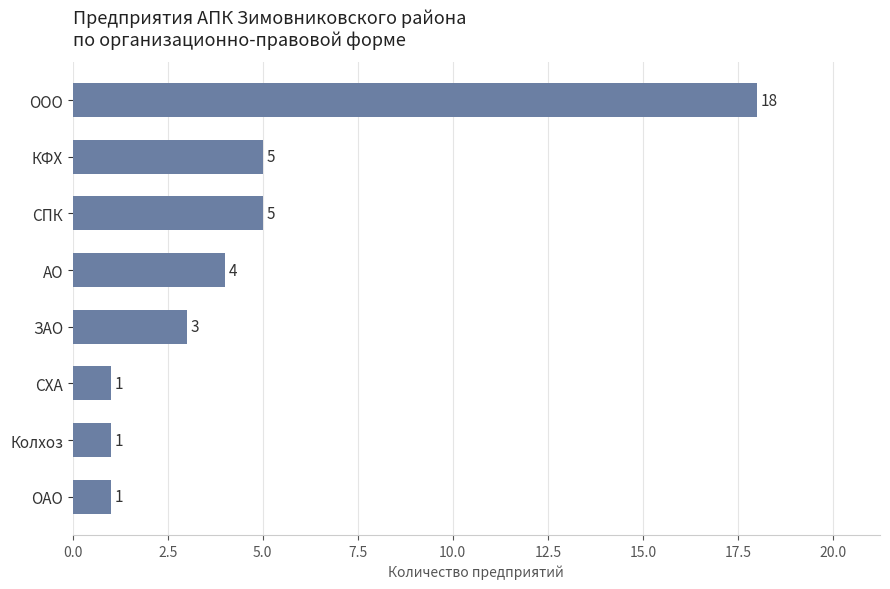

How many data points are less than 4?

4